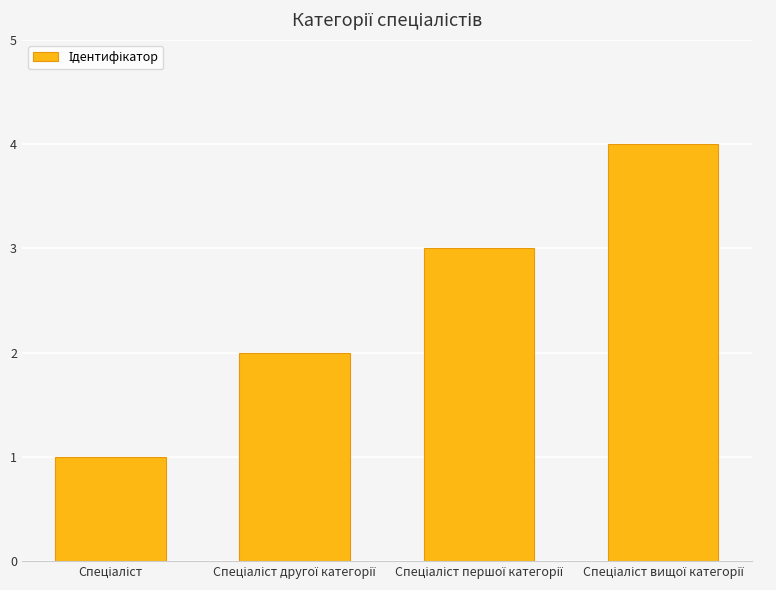

What is the maximum value shown in the chart?

4